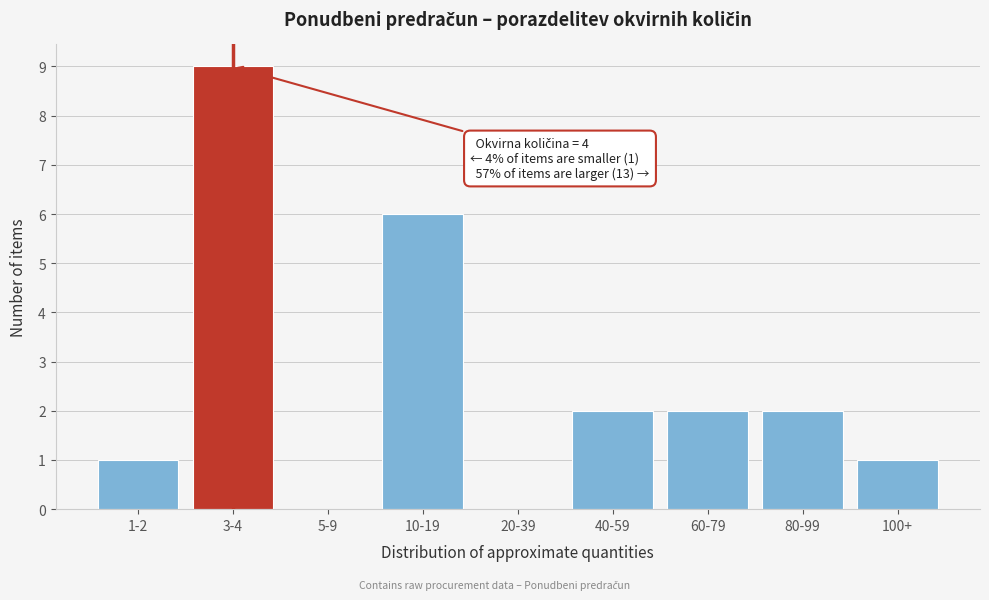

Reading left to right, extract all data points from this chart.

1-2=1	3-4=9	5-9=0	10-19=6	20-39=0	40-59=2	60-79=2	80-99=2	100+=1